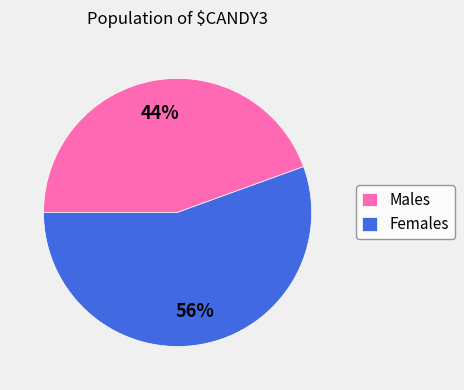

Does Males represent more than half of the total?

No